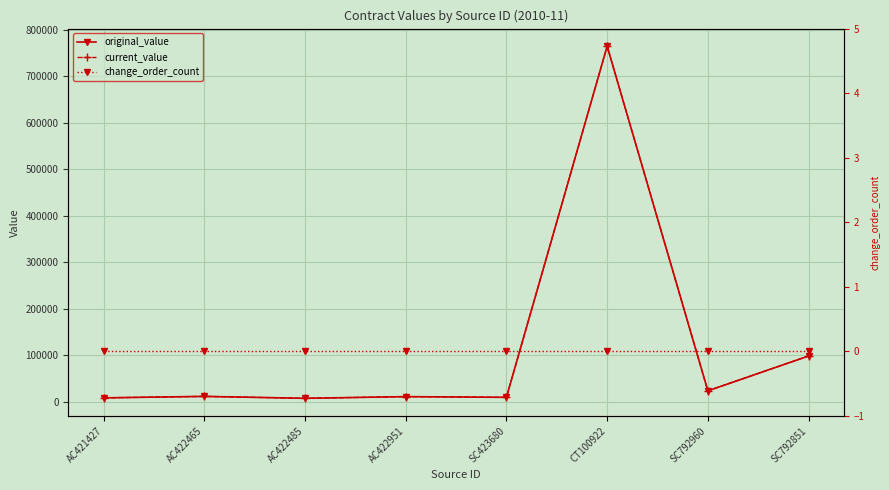

At which category does the chart reach its minimum across all series?

AC421427